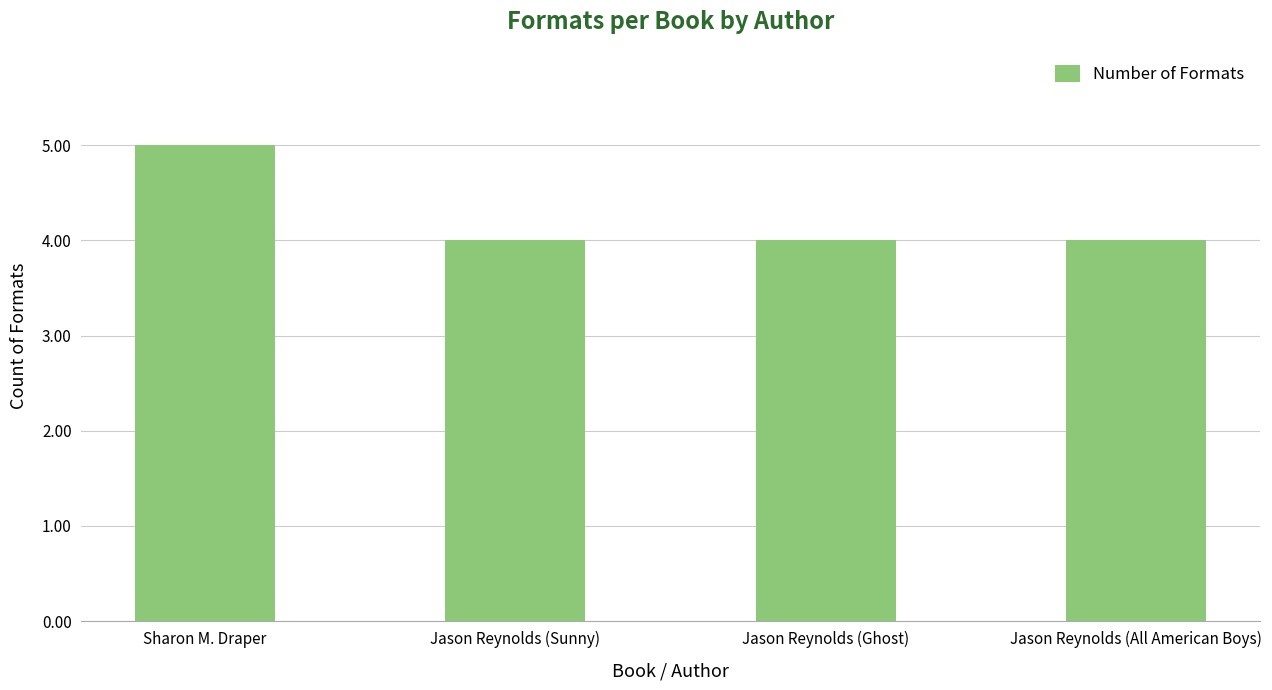

Is it true that the value at Sharon M. Draper is 2?

False